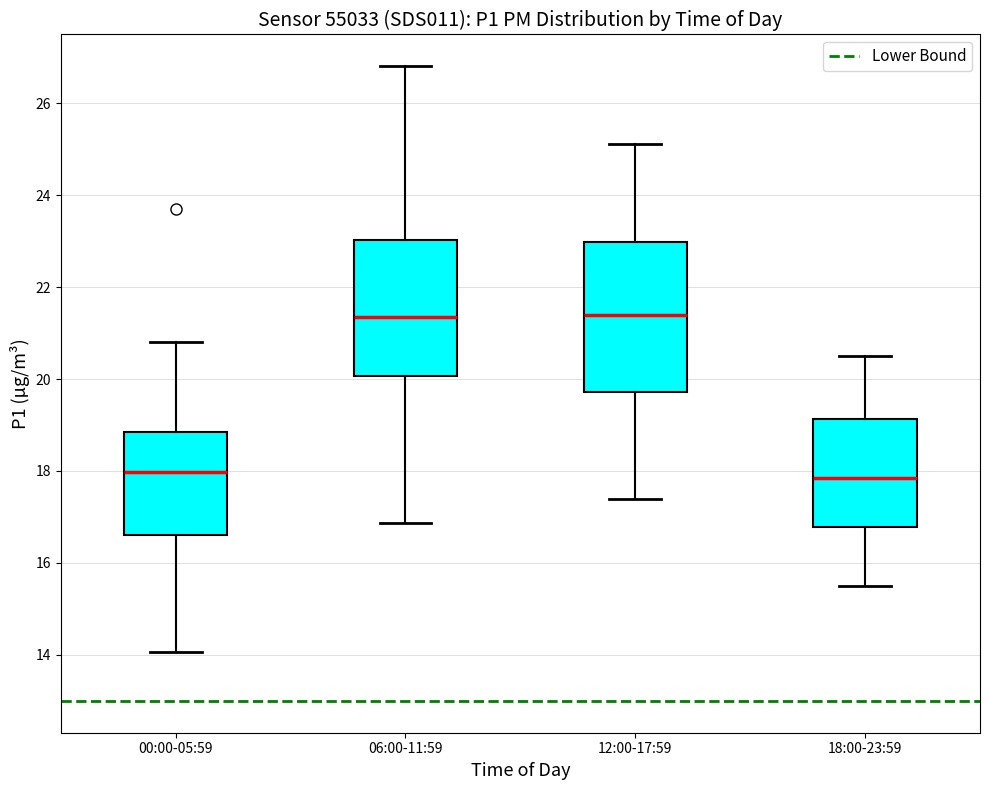

Where is the upper edge of the box for 18:00-23:59 on the y-axis? The values are not printed on the chart, so give them approximately, as read against the axis.

19.2